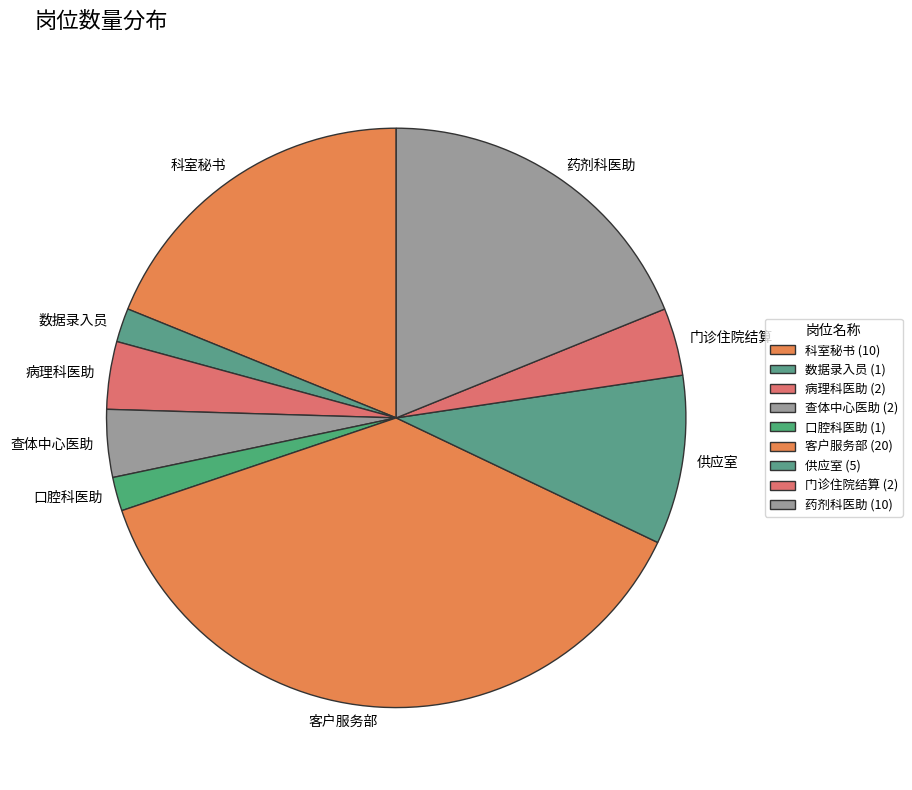

Is 药剂科医助 the majority of the pie?

No